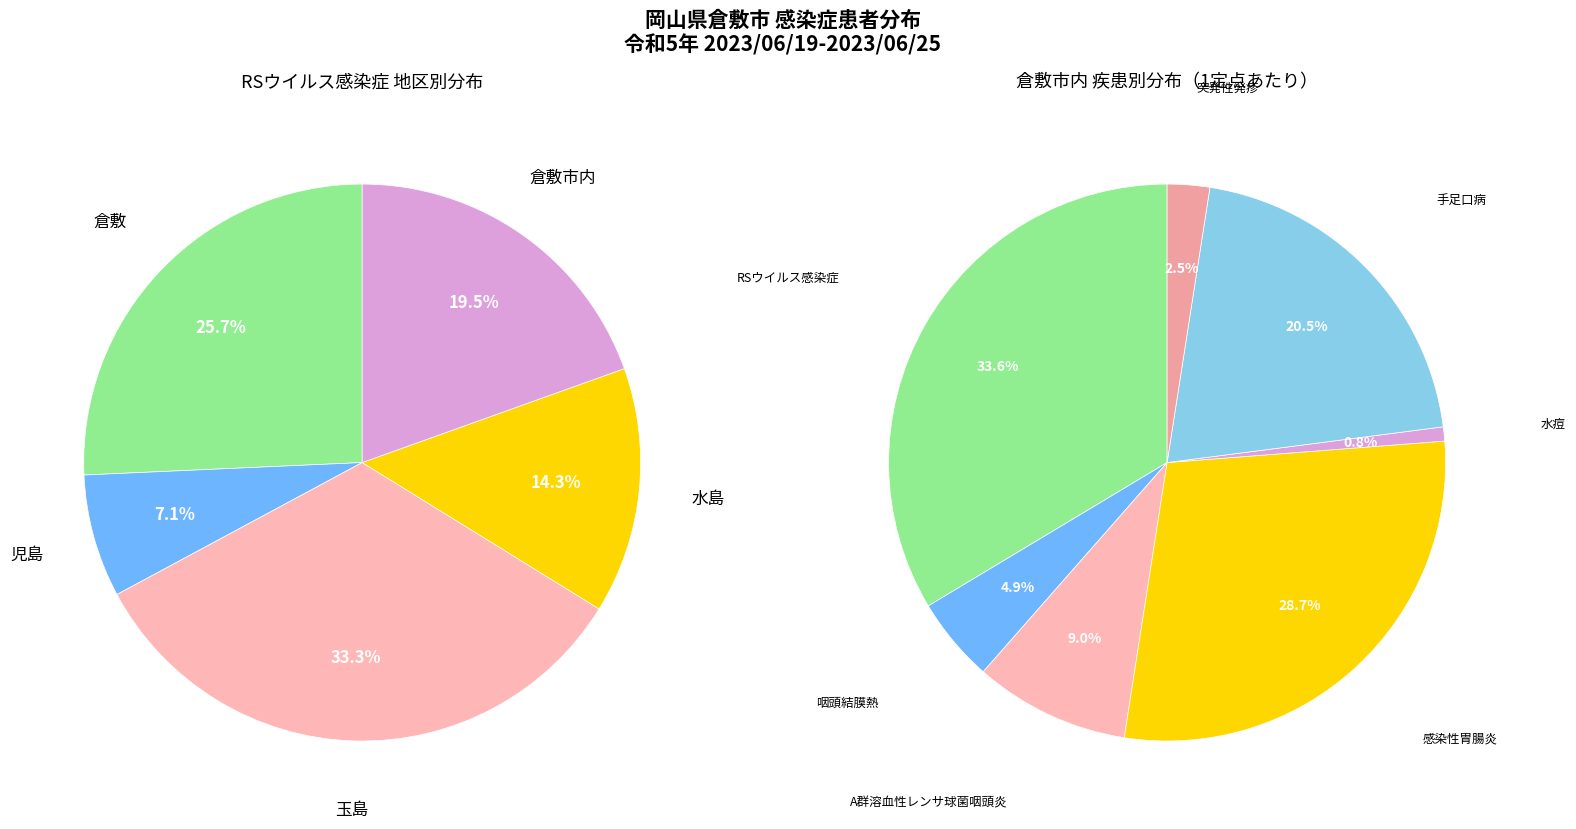

How much of the chart is everything except 突発性発疹?

97.5%